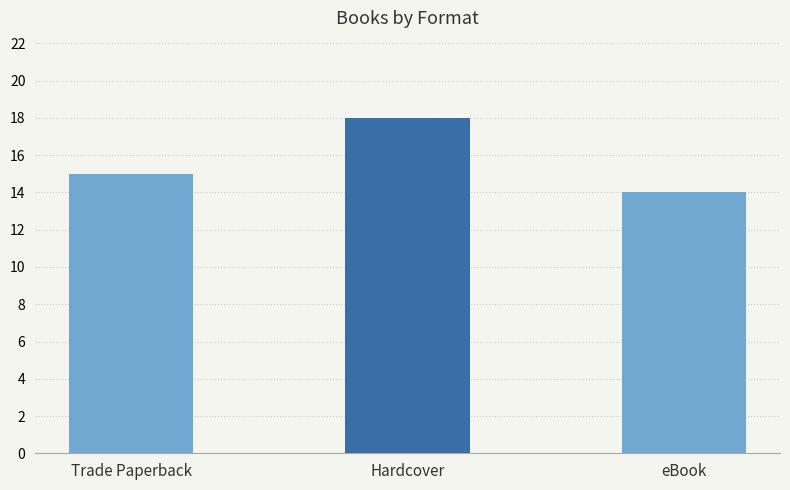

Are the bars horizontal?

No